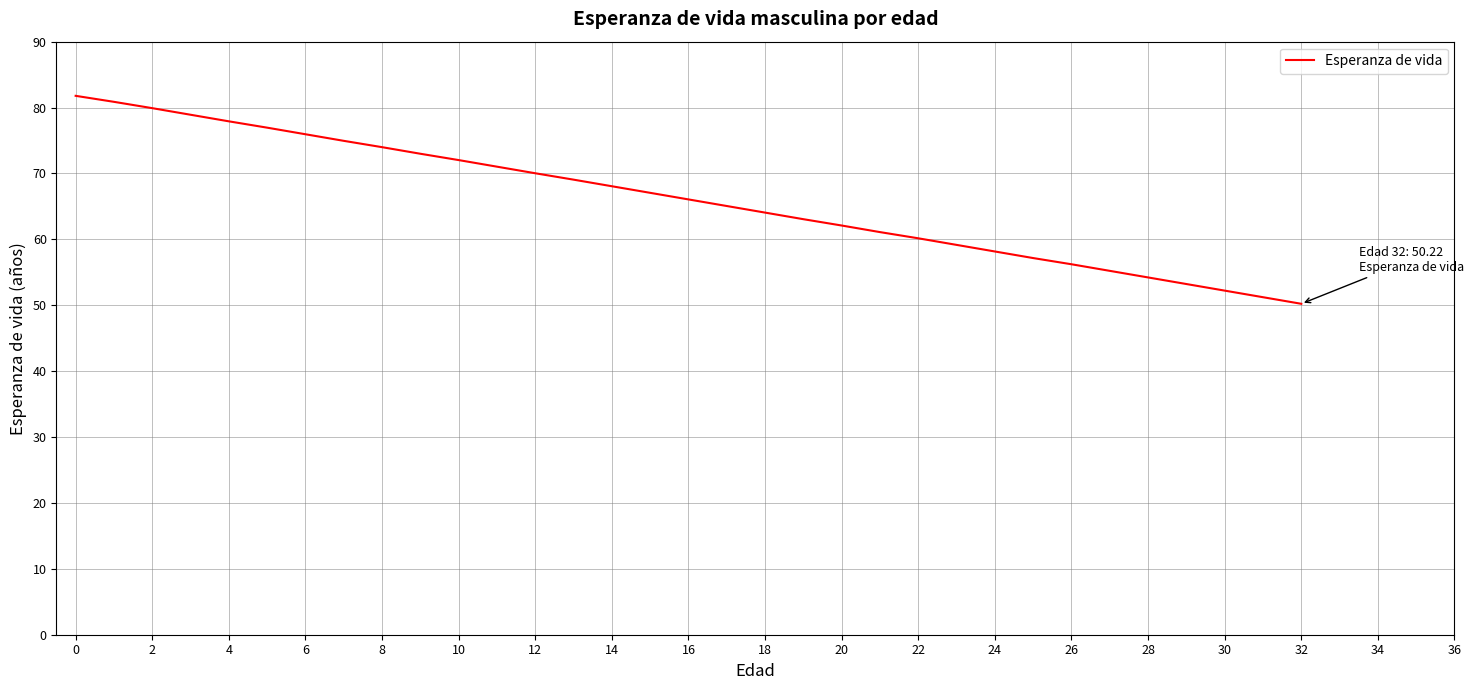

What is the difference between the maximum and minimum values?

31.6